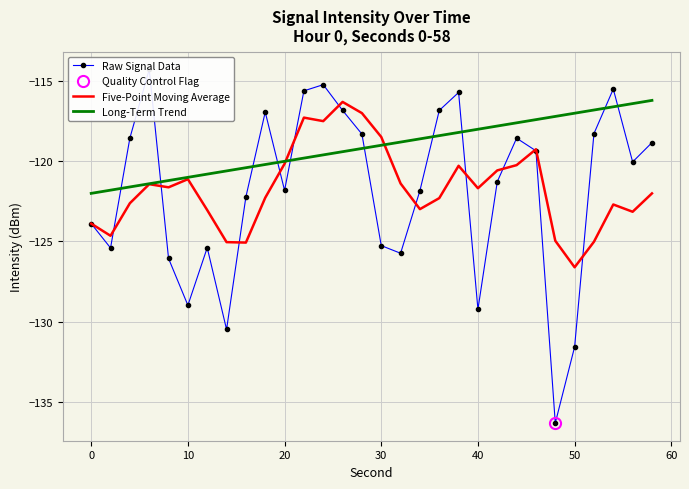

Is it true that Five-Point Moving Average equals -199.1 at 20?

False